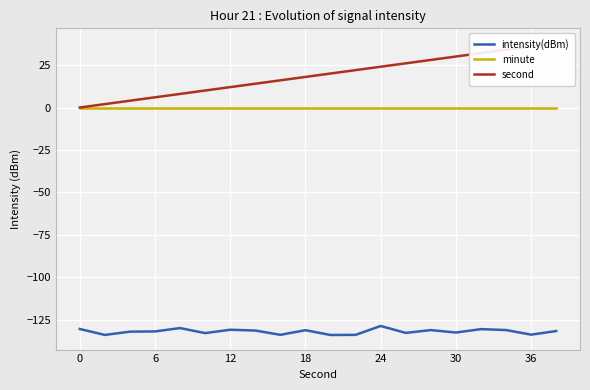

Does the chart display data point markers on the line(s)?

No